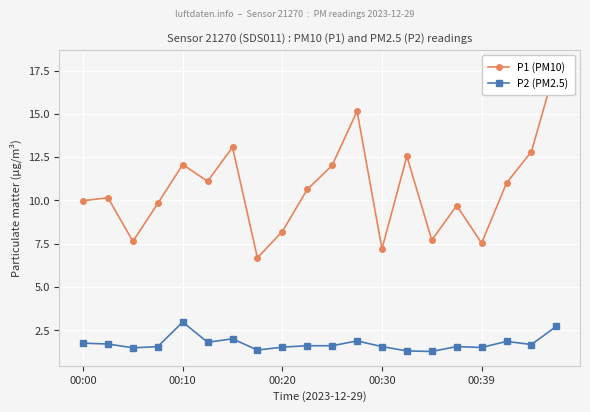

What are all the series names shown in the legend?

P1 (PM10), P2 (PM2.5)